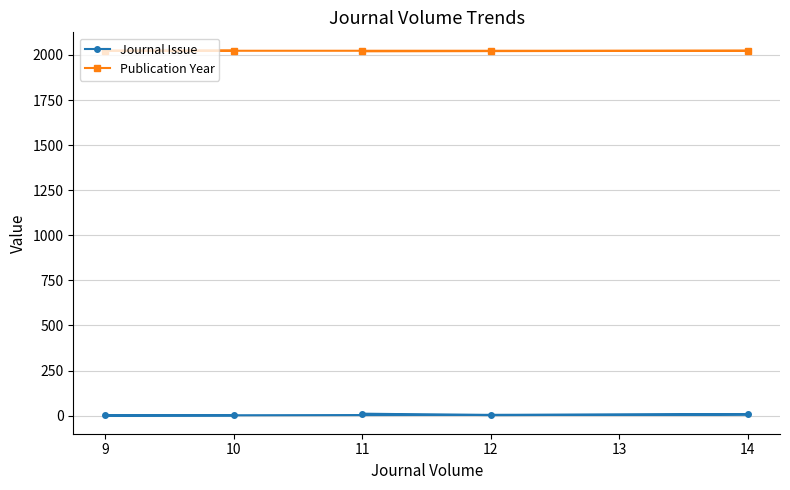

The value of Journal Issue at 9 is 1. True or false?

True